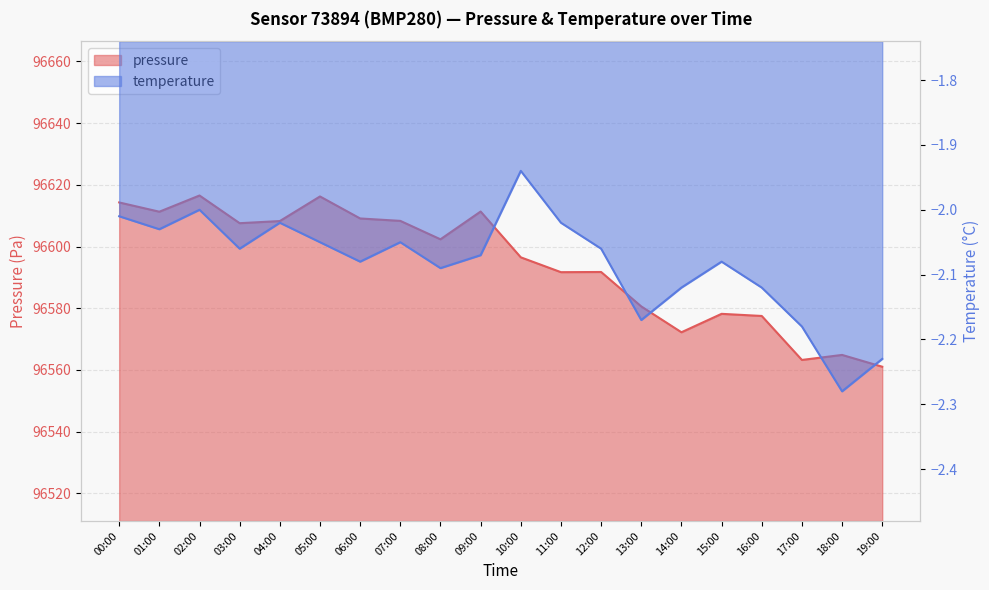

What is the difference between the second highest and minimum values in the temperature series?

0.3